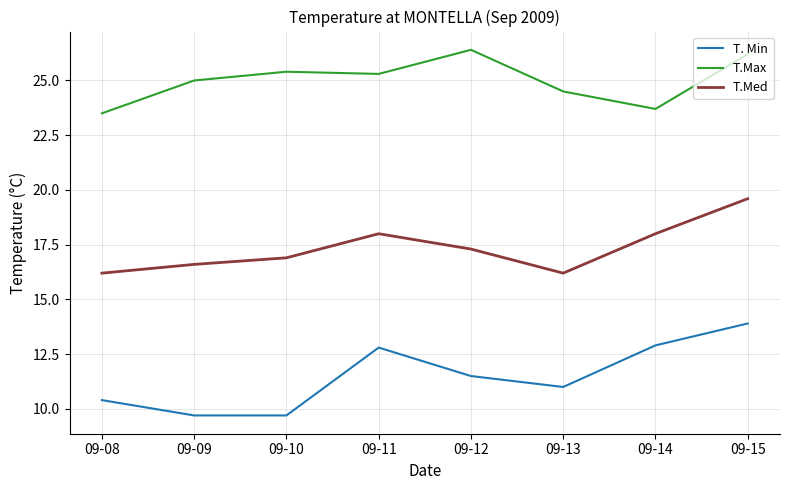

Read the T. Min value at 09-14.

12.9